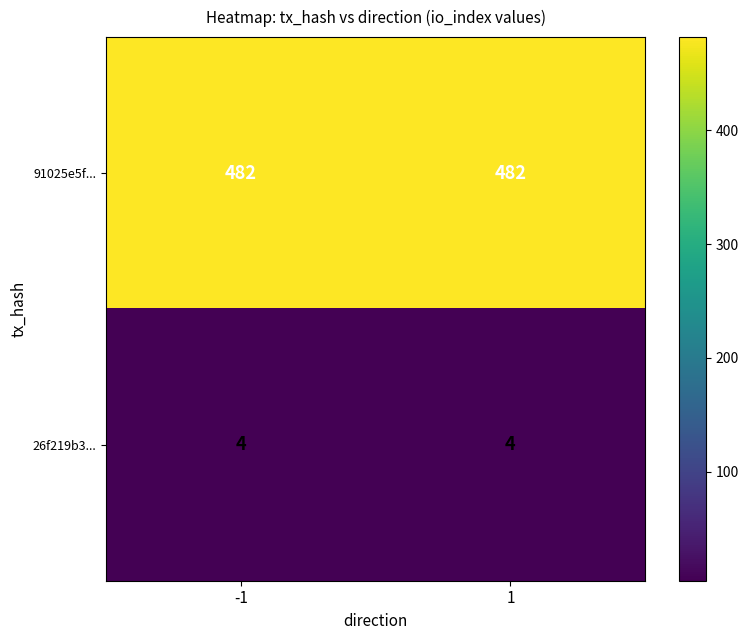

What is the sum of all 26f219b3... values?

8